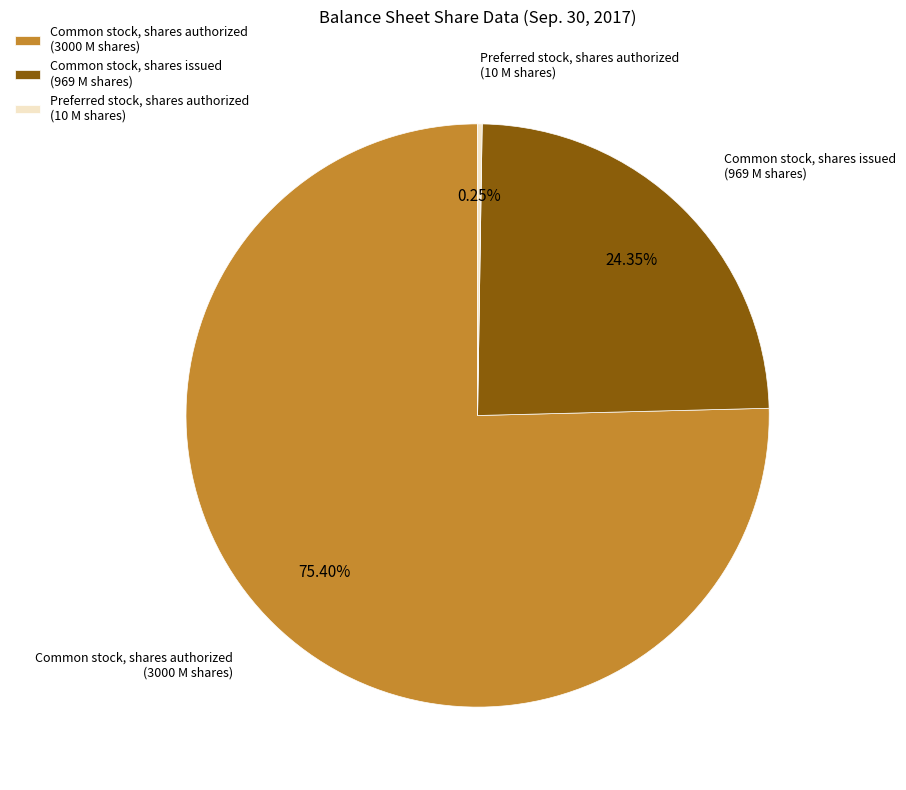

Which has a higher value, Common stock, shares authorized (3000 M shares) or Common stock, shares issued (969 M shares)?

Common stock, shares authorized (3000 M shares)